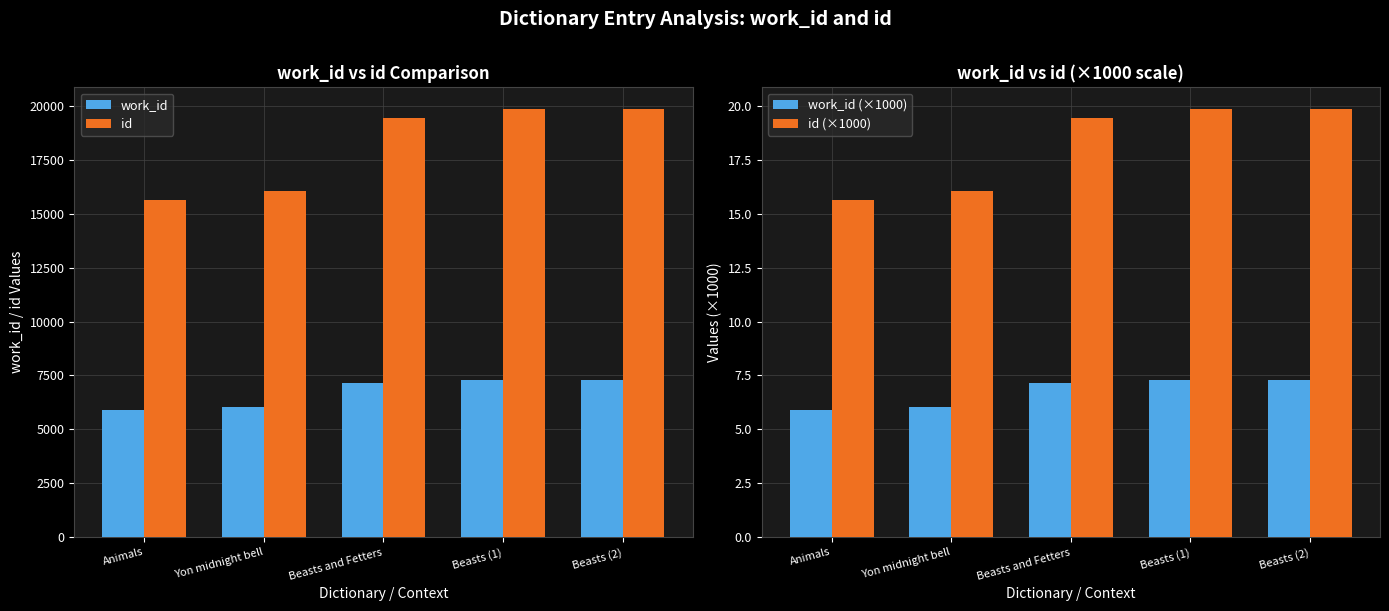

What position from the right is Animals?

5